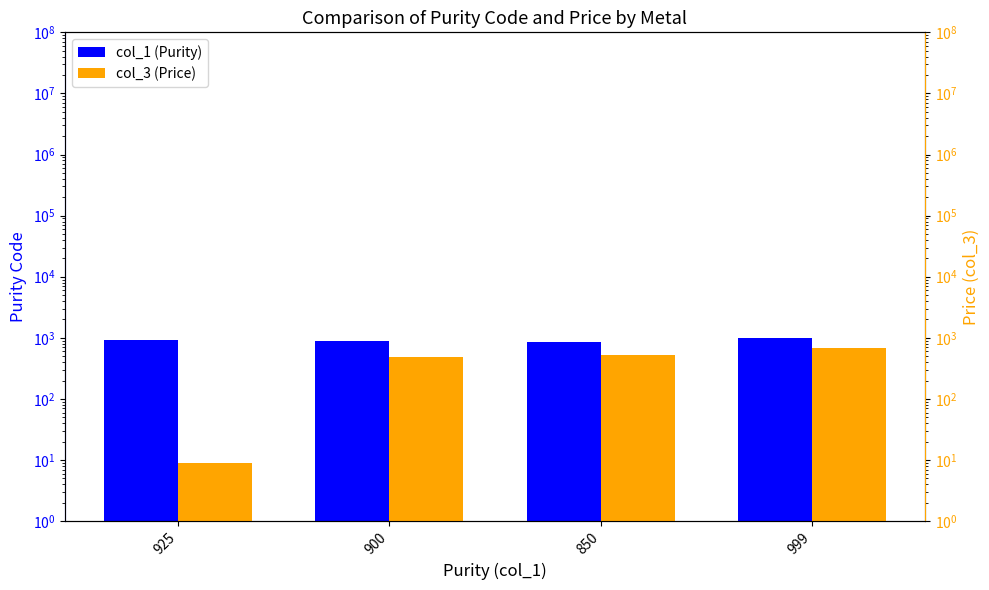

What is the difference between the highest and lowest values at 900?

414.5